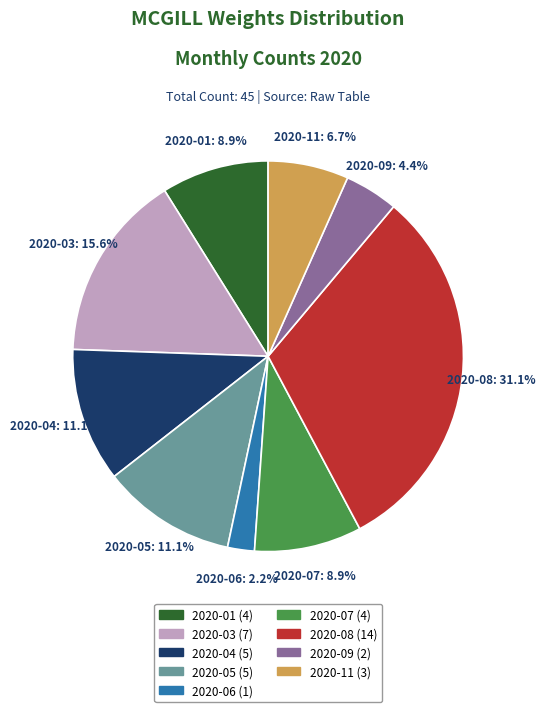

Which category has the biggest portion of the pie?

2020-08 (14)